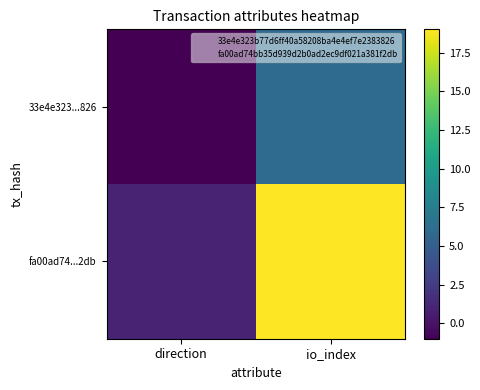

At direction, list the series in order from smallest to largest.

33e4e323...826, fa00ad74...2db